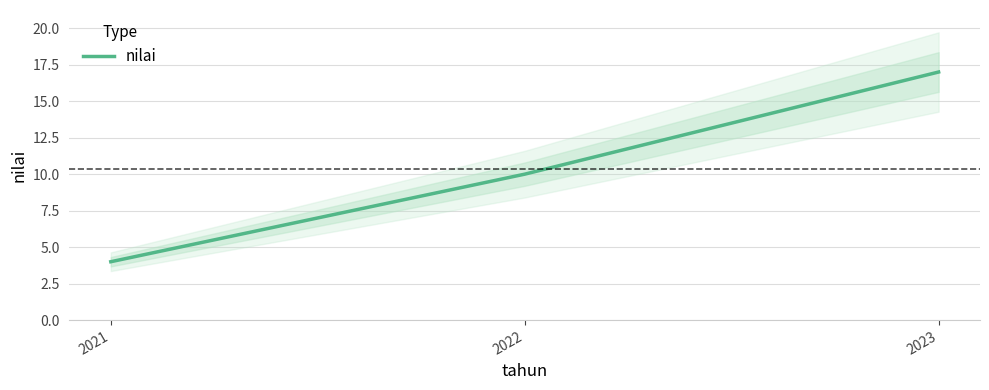

What is the minimum value shown in the chart?

4